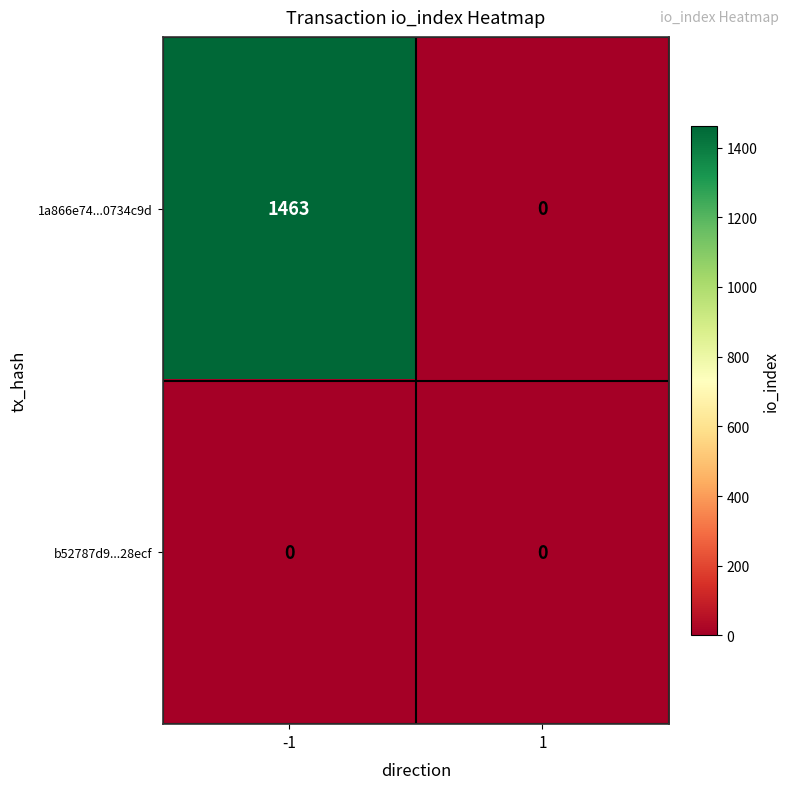

What is the greatest value displayed?

1463